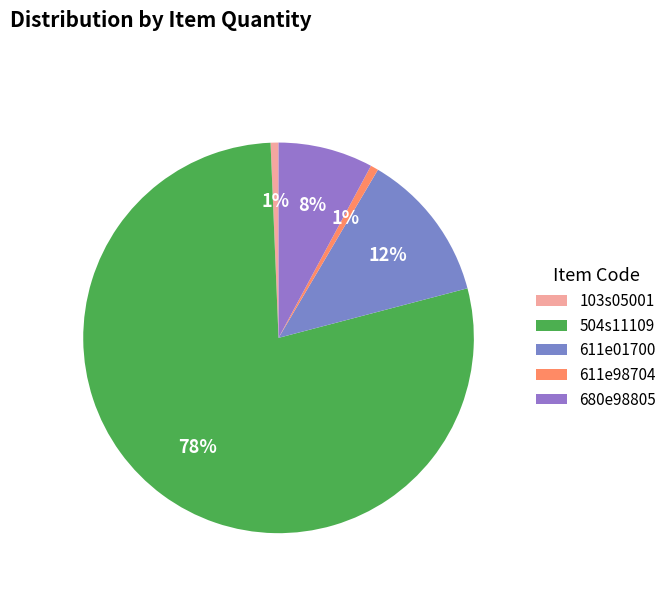

Is it true that 611e98704 is 1% of the pie?

True